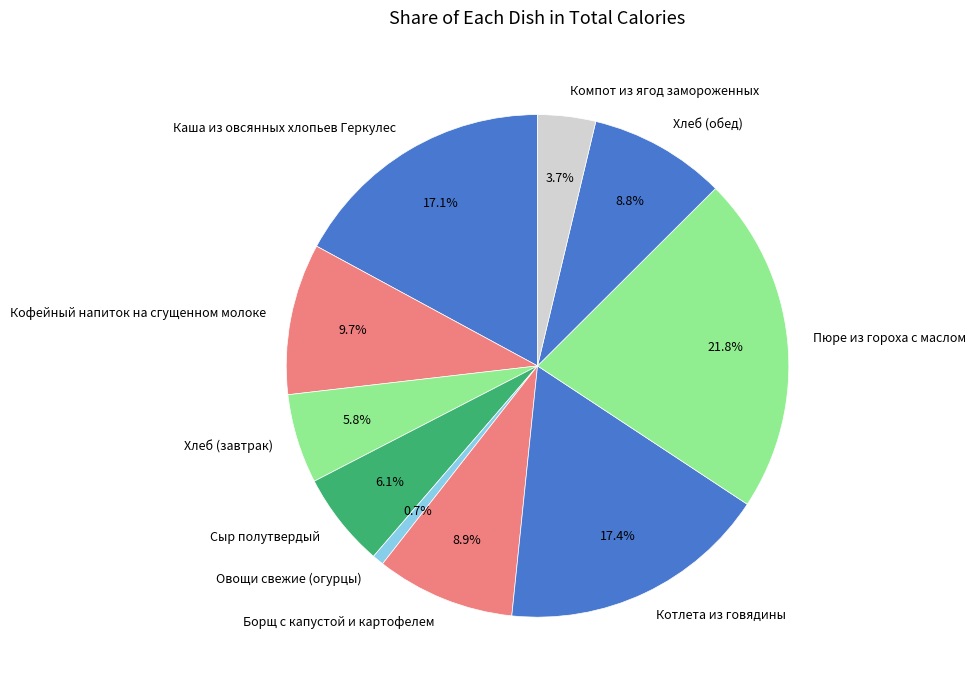

To the nearest percent, what percentage of the pie is Овощи свежие (огурцы)?

1%